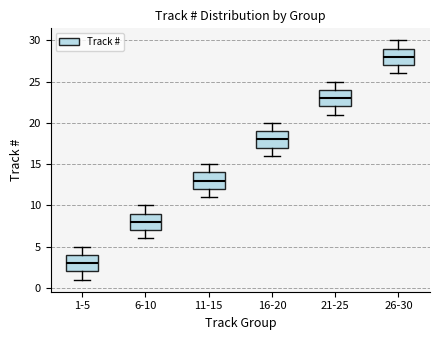

Which box has the lowest median line?

1-5